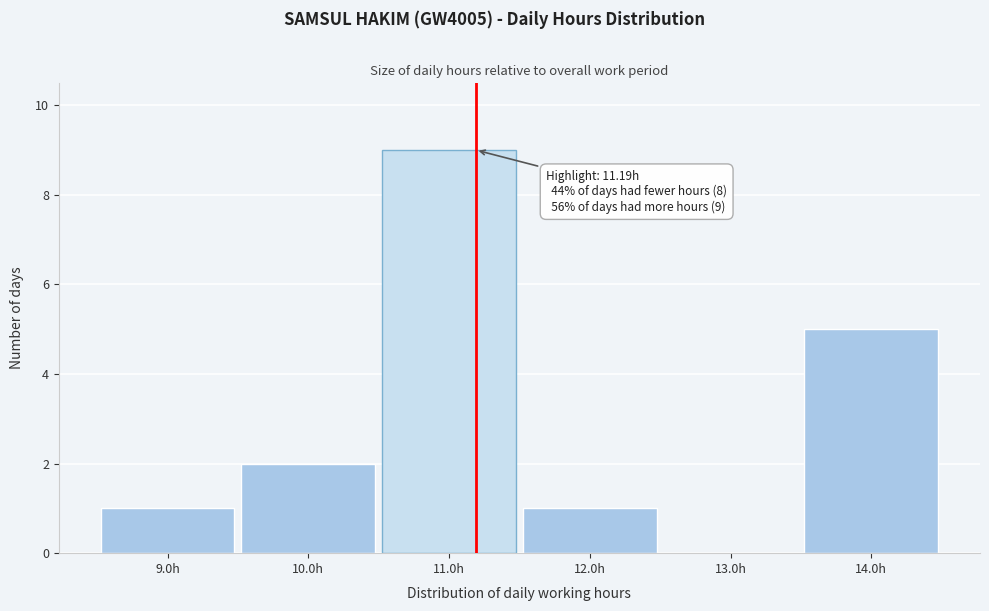

Which range on the x-axis has the tallest bar?

10.5 to 11.5